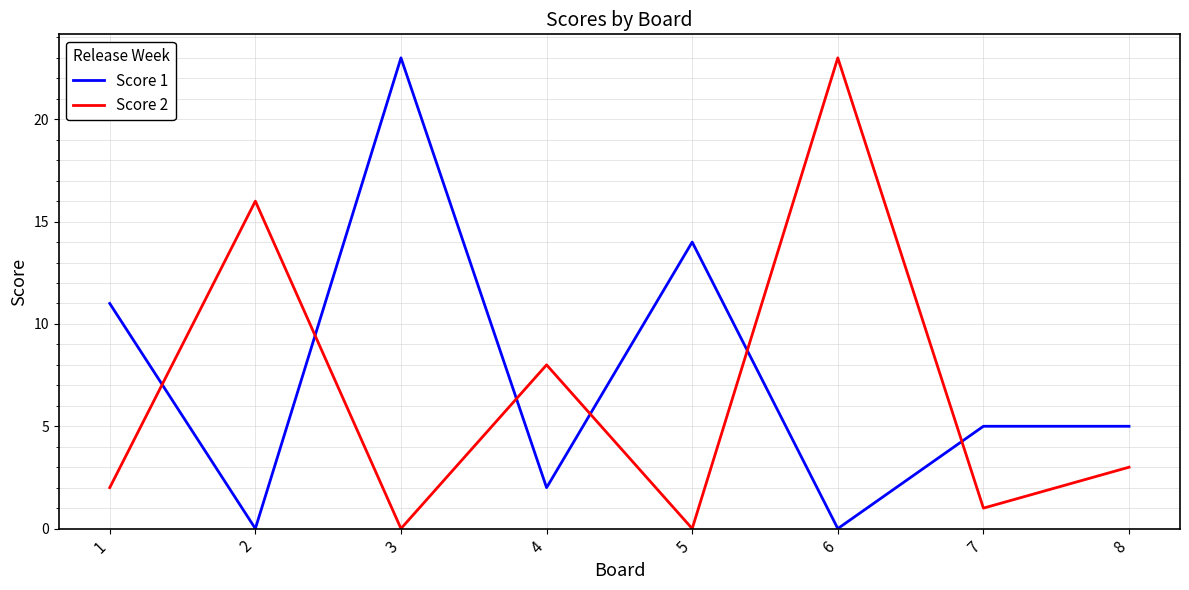

Count the number of data series in this chart.

2